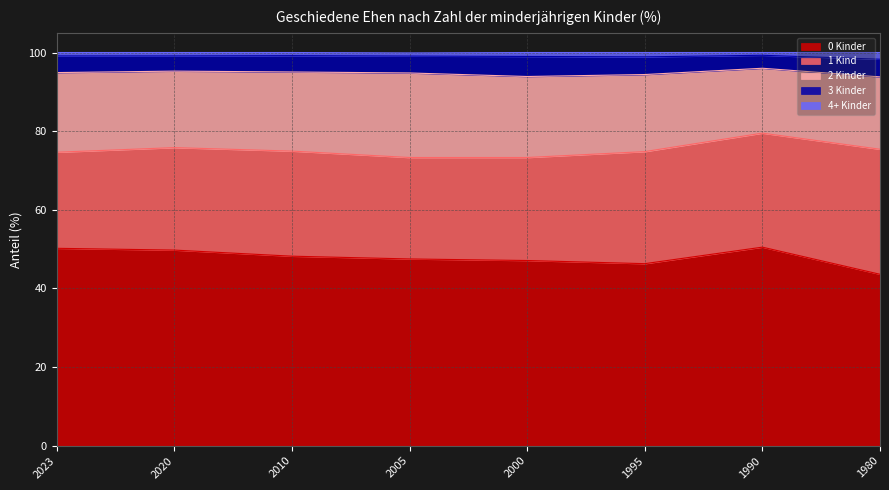

Rank the series by their maximum value, from lowest to highest.

4+ Kinder, 3 Kinder, 2 Kinder, 1 Kind, 0 Kinder